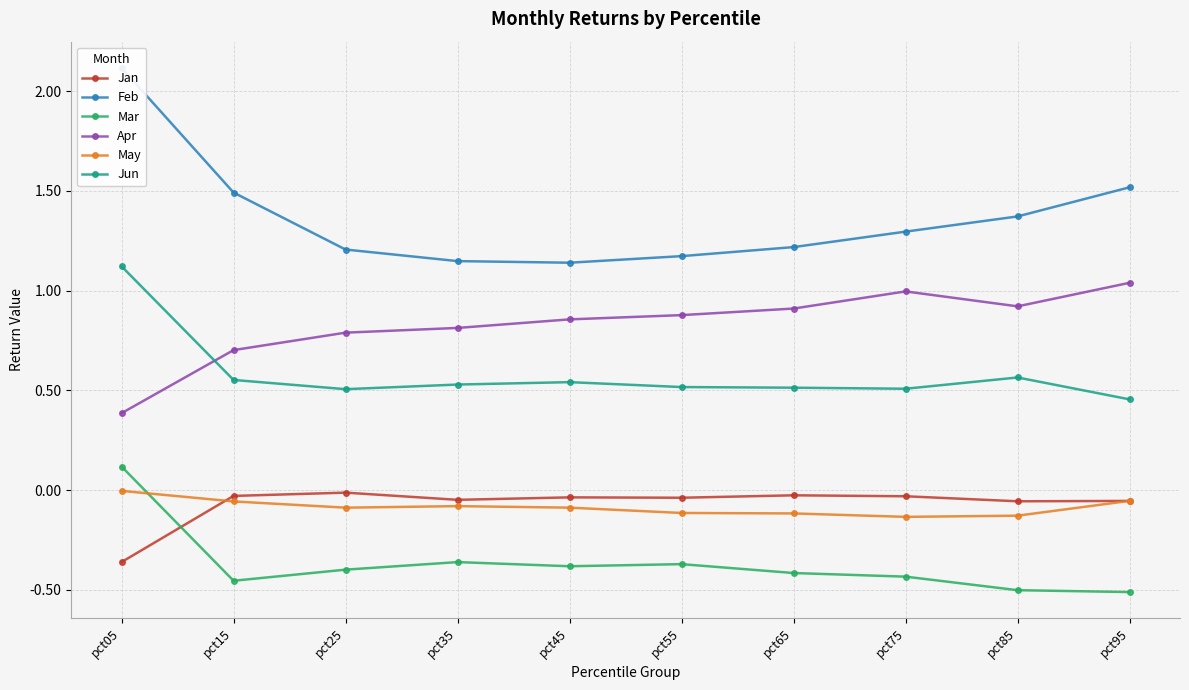

What is the difference between the second highest and second lowest values in the Mar series?

0.1